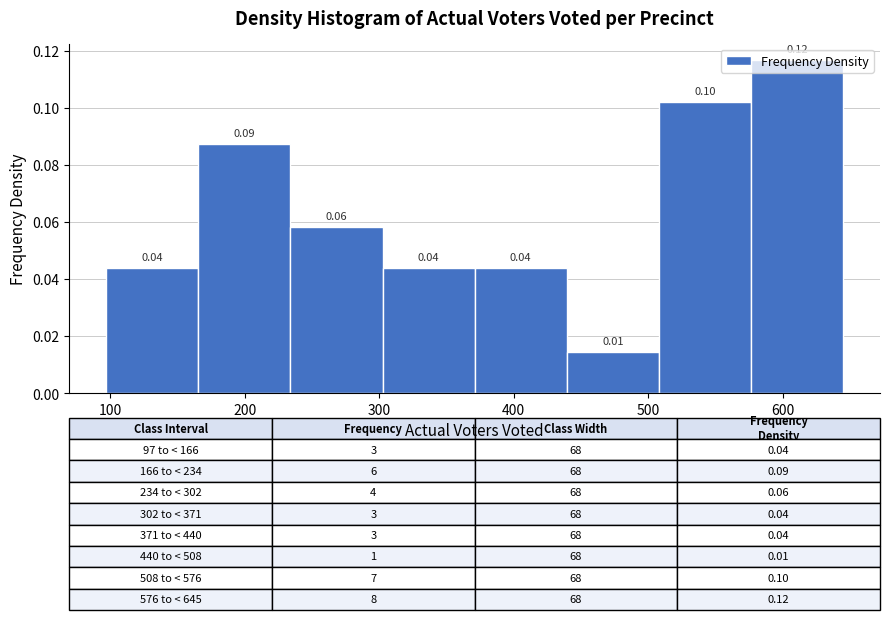

Over which range of the x-axis is the bar tallest?

580 to 650